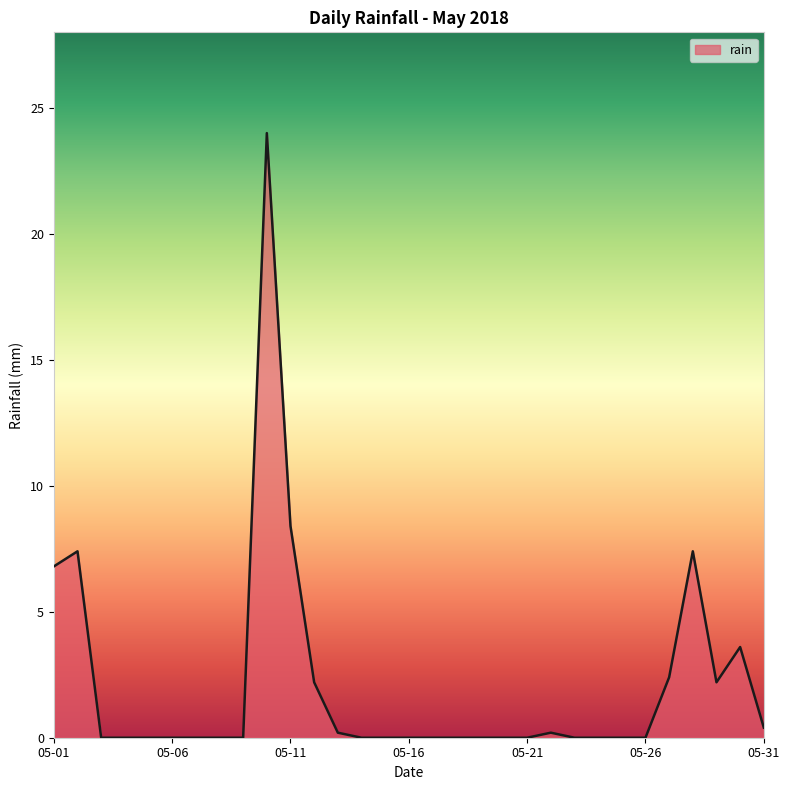

What is the difference between the maximum and minimum values?

24.0